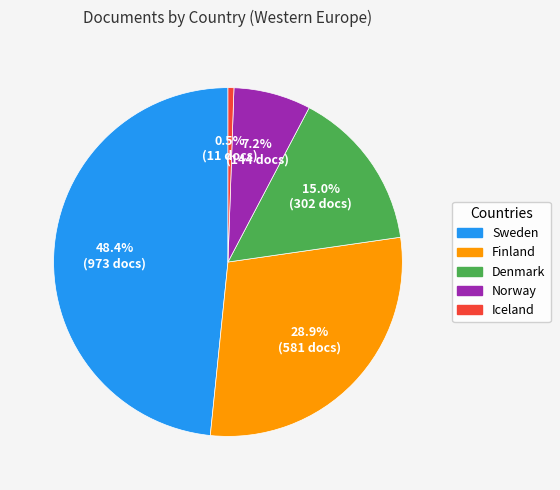

To the nearest percent, what is the difference between the largest and smallest slice percentages?

48%